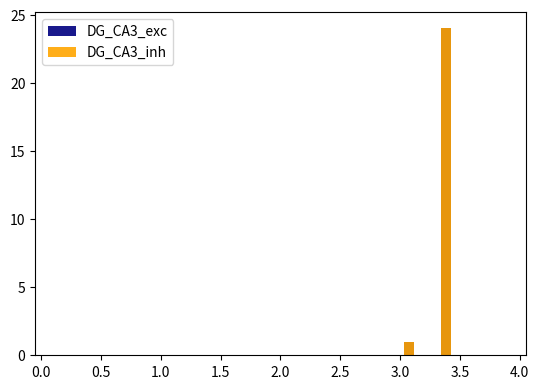

The value of DG_CA3_exc at 3.0 is 8. True or false?

False